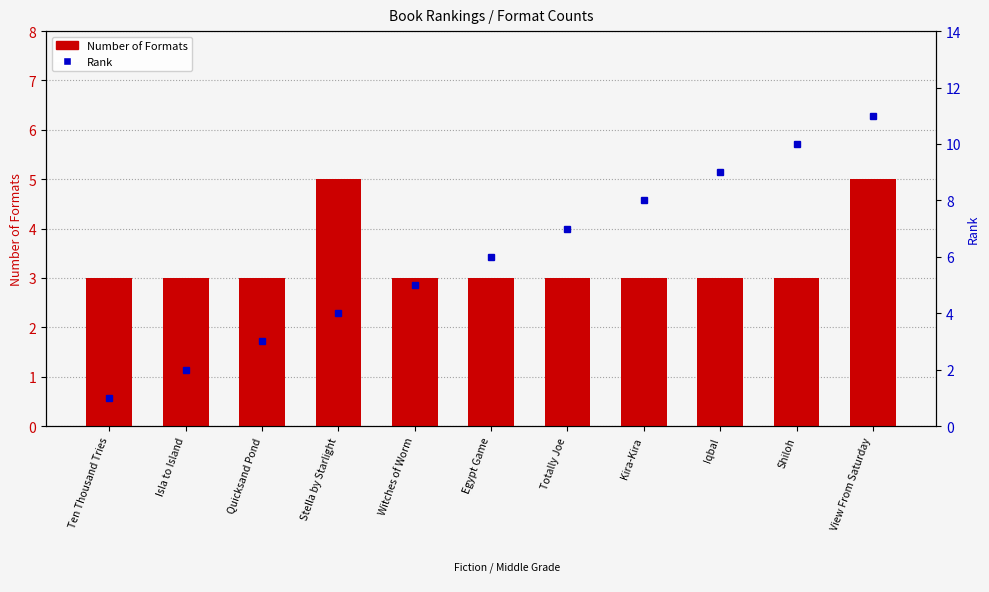

At which label does Rank first exceed 6?

Totally Joe